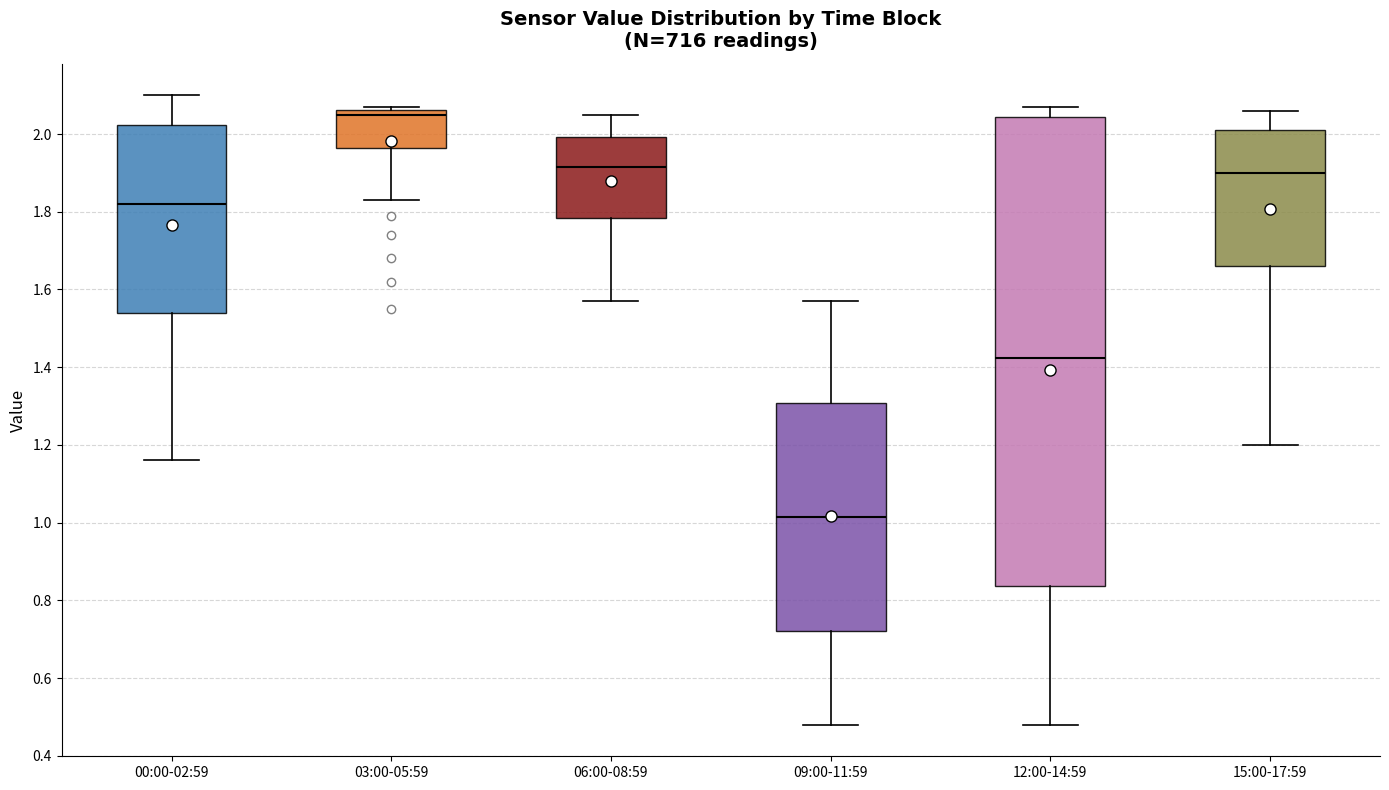

Reading left to right, transcribe this box plot: for each box, give where its median line is, the range the box spans, and where its two whiskers end, as read against the y-axis. The values are not printed on the chart, so give them approximately, as read against the axis.

00:00-02:59: median 1.82, box 1.54 to 2.02, whiskers 1.16 to 2.10
03:00-05:59: median 2.06 (just below the box's upper edge), box 1.96 to 2.06, whiskers 1.84 to 2.08
06:00-08:59: median 1.92, box 1.78 to 2.00, whiskers 1.58 to 2.06
09:00-11:59: median 1.02, box 0.72 to 1.30, whiskers 0.48 to 1.58
12:00-14:59: median 1.42, box 0.84 to 2.04, whiskers 0.48 to 2.08
15:00-17:59: median 1.90, box 1.66 to 2.02, whiskers 1.20 to 2.06